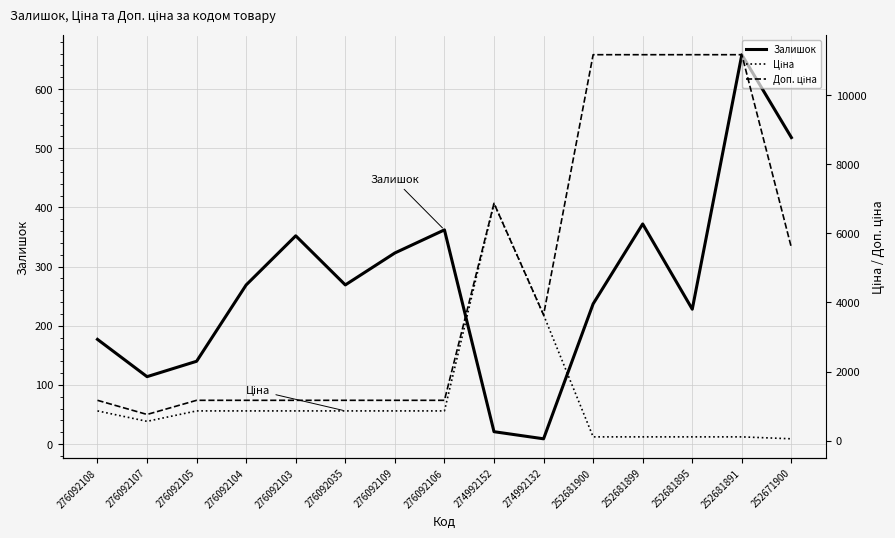

Rank the series by their maximum value, from lowest to highest.

Залишок, Ціна, Доп. ціна